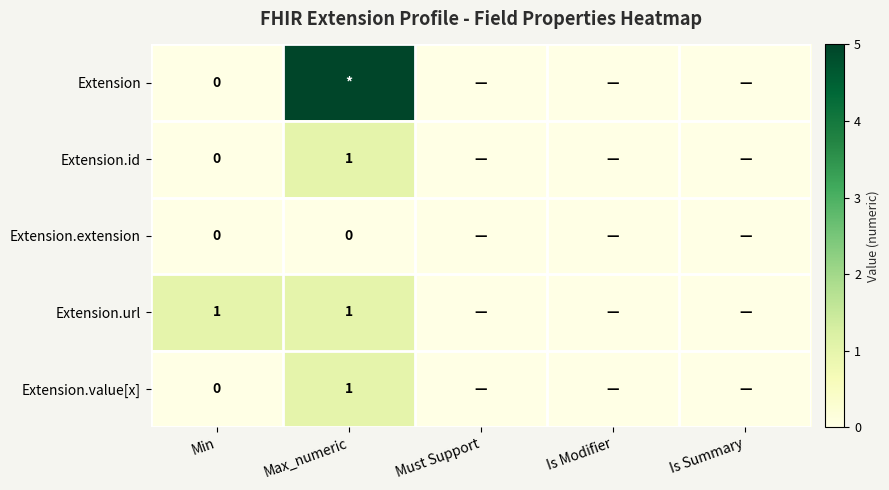

Is the value of Extension.url at Max_numeric greater than the value of Extension.id at Min?

Yes